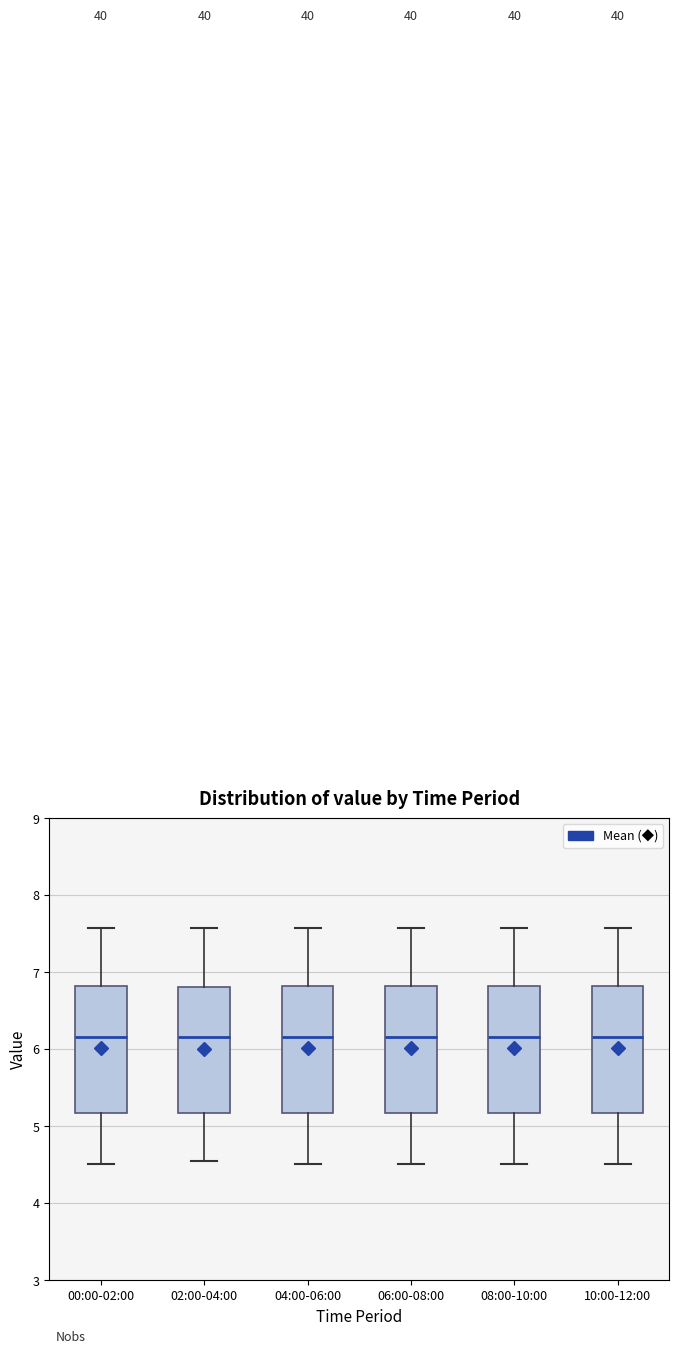

Where is the upper edge of the box for 00:00-02:00 on the y-axis? The values are not printed on the chart, so give them approximately, as read against the axis.

6.8